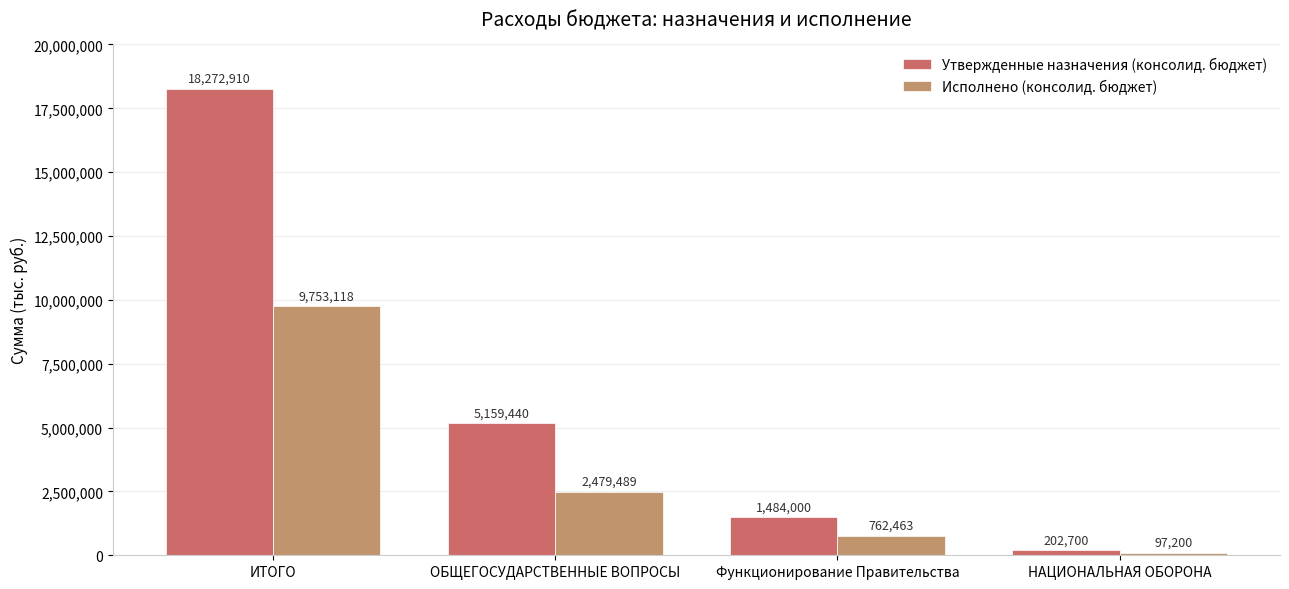

How many groups of bars are there?

4